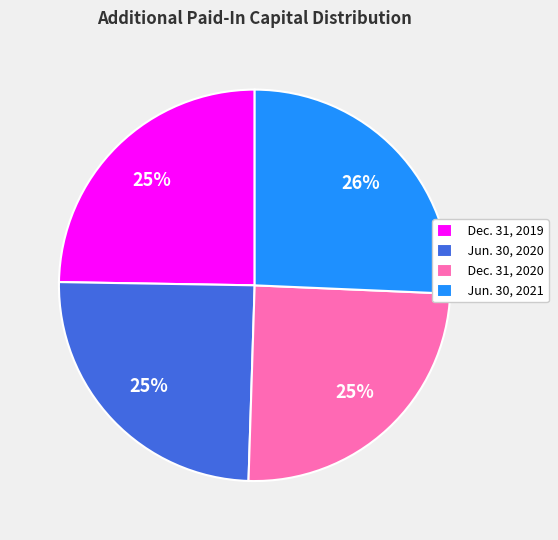

To the nearest percent, what is the combined percentage of Jun. 30, 2020 and Jun. 30, 2021?

50%